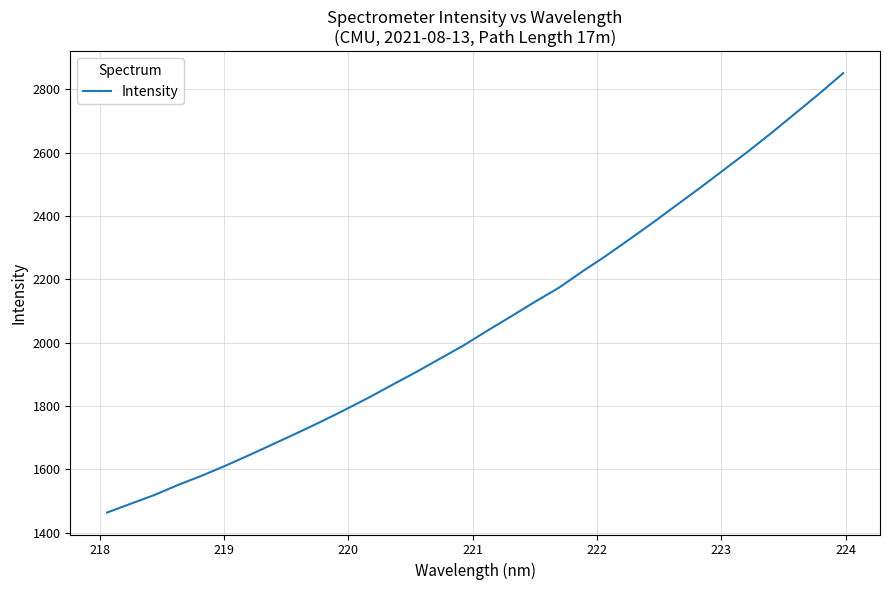

What is the sum of all values?

66060.8